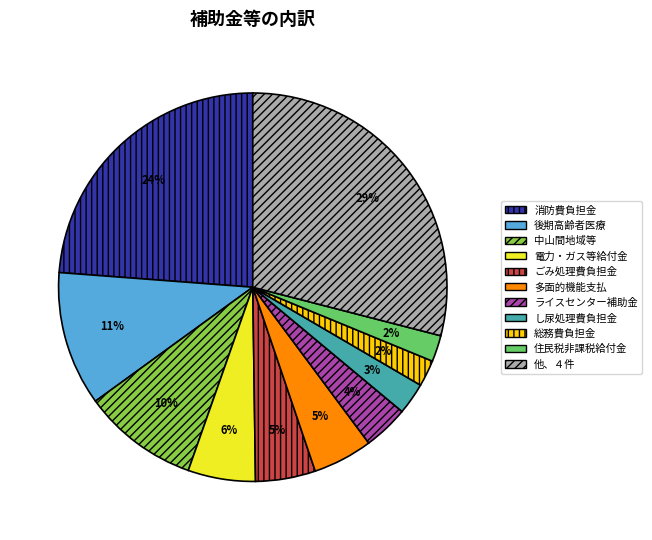

Does any single category account for the majority?

No